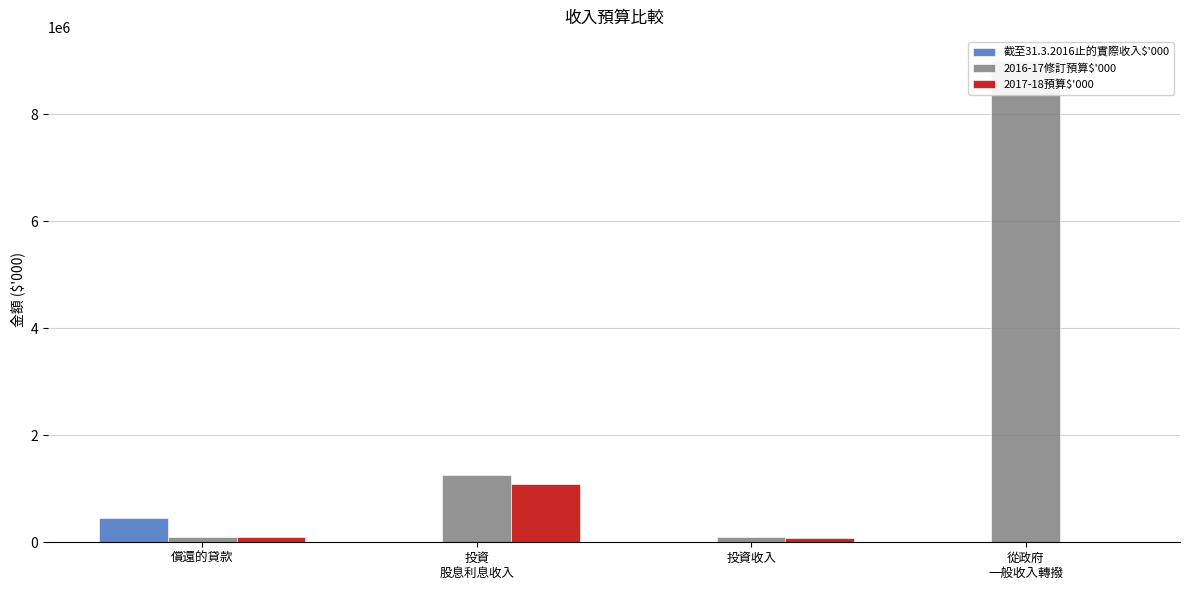

The 截至31.3.2016止的實際收入$'000 series shows -295184 at 投資
股息利息收入. True or false?

False